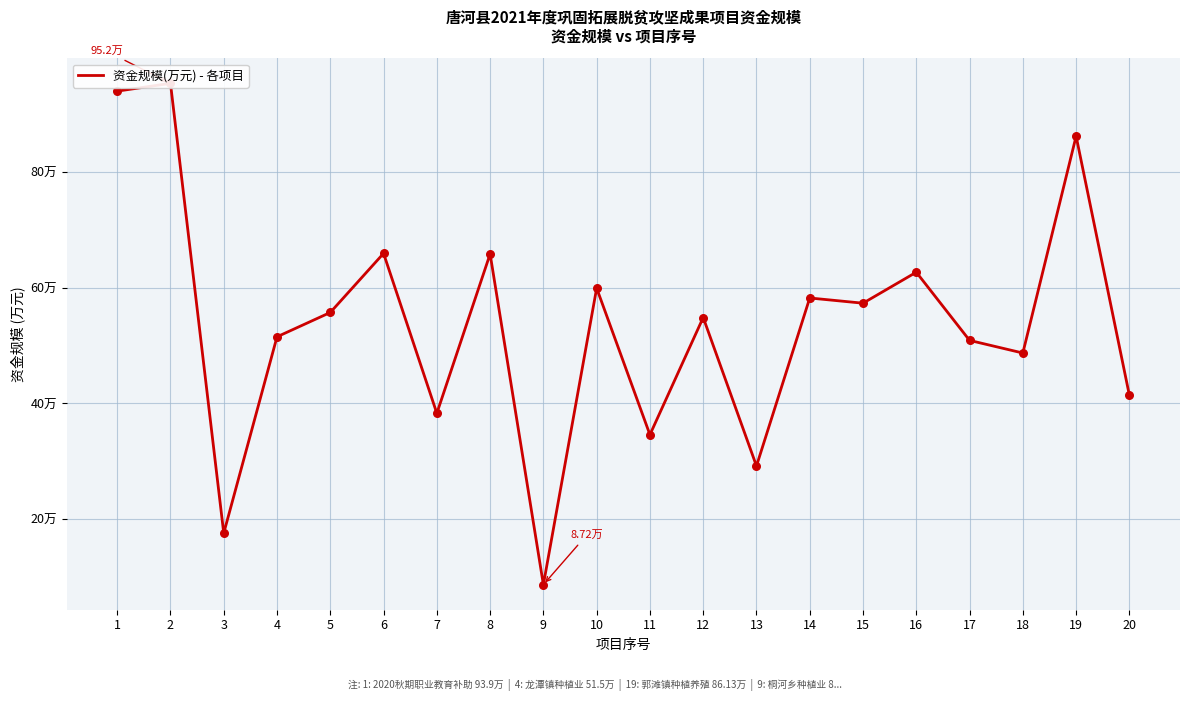

What is the ratio of the value at 14 to the value at 20?

1.4